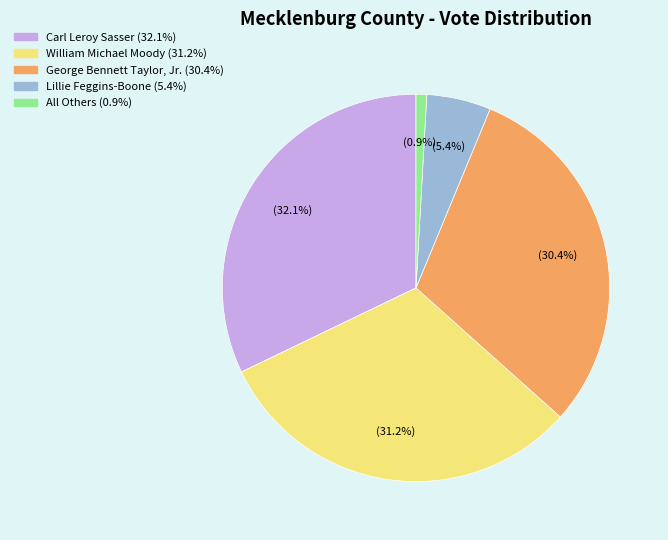

What percentage is the William Michael Moody slice, to the nearest percent?

31%